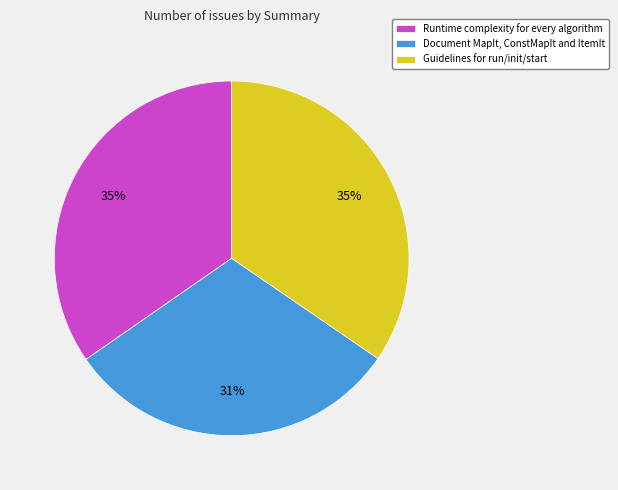

True or false: Guidelines for run/init/start accounts for 29% of the total.

False